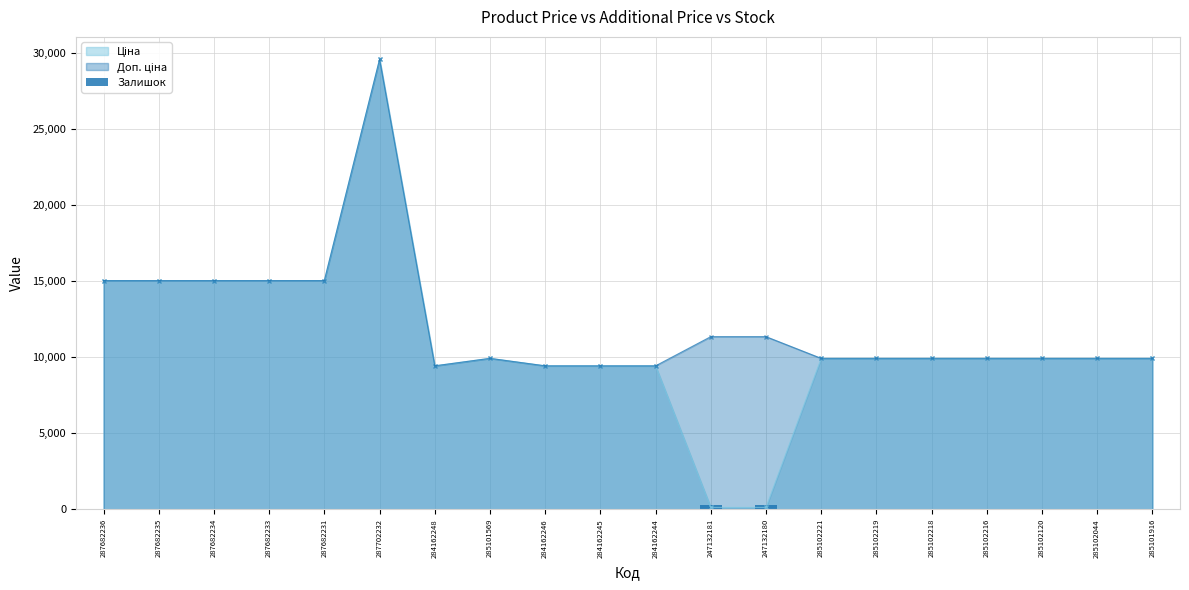

What is the label of the 19th bar from the left?

285102044